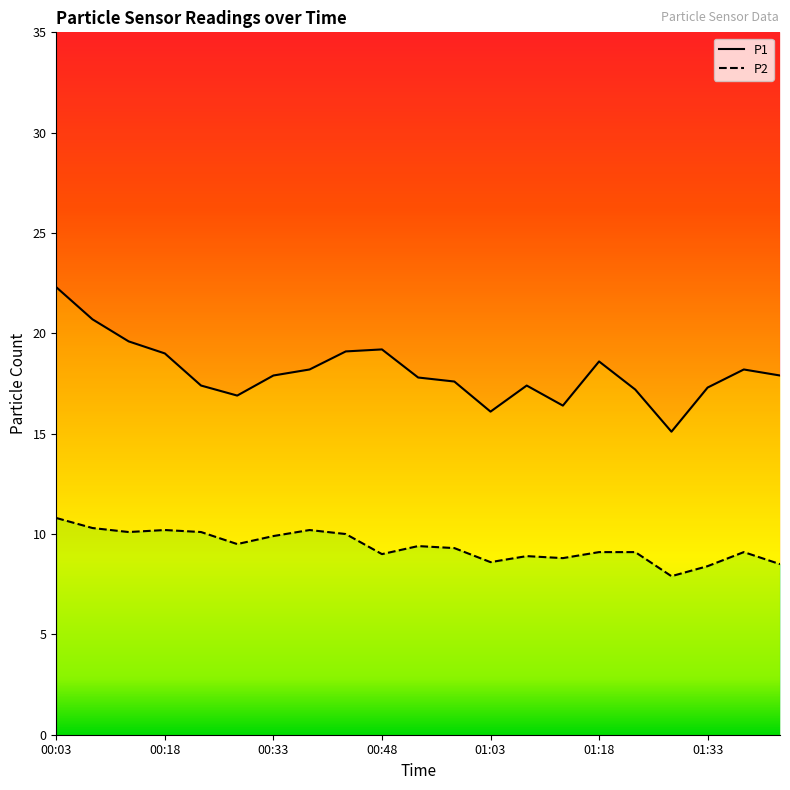

How many lines are shown in the chart?

2